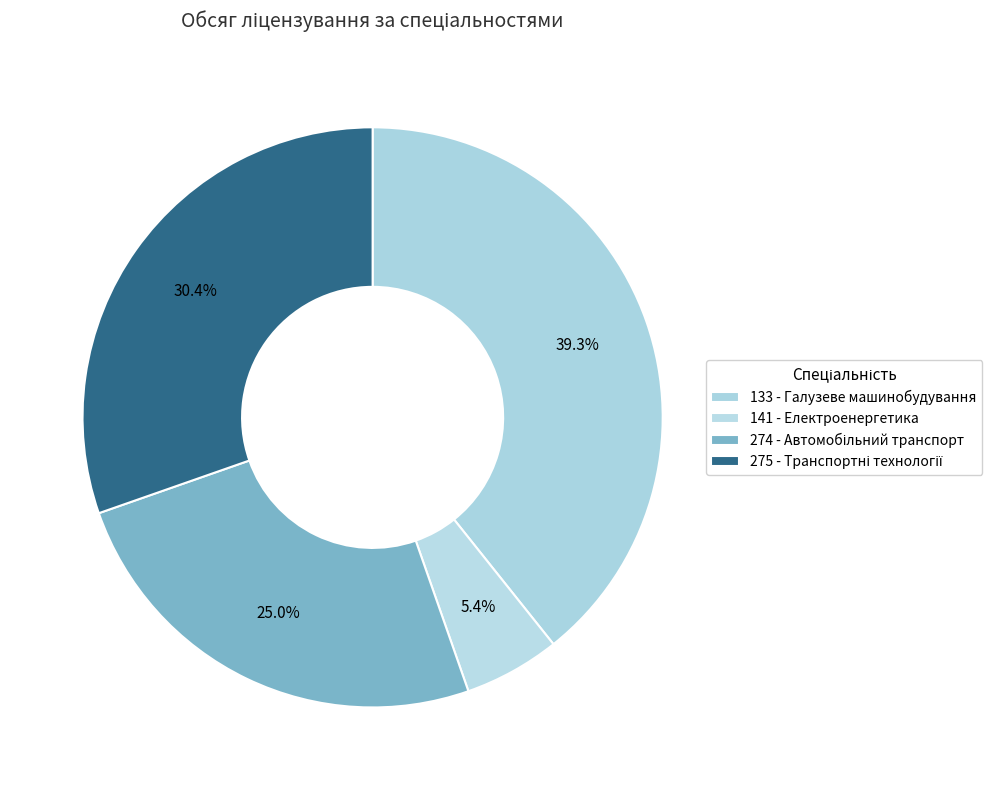

What percentage is the 141 slice, to the nearest percent?

5%